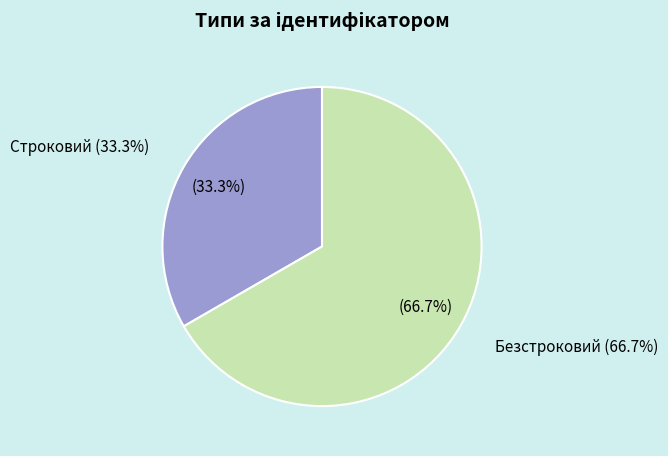

To the nearest percent, what is the difference between the Безстроковий and Строковий slice percentages?

33%